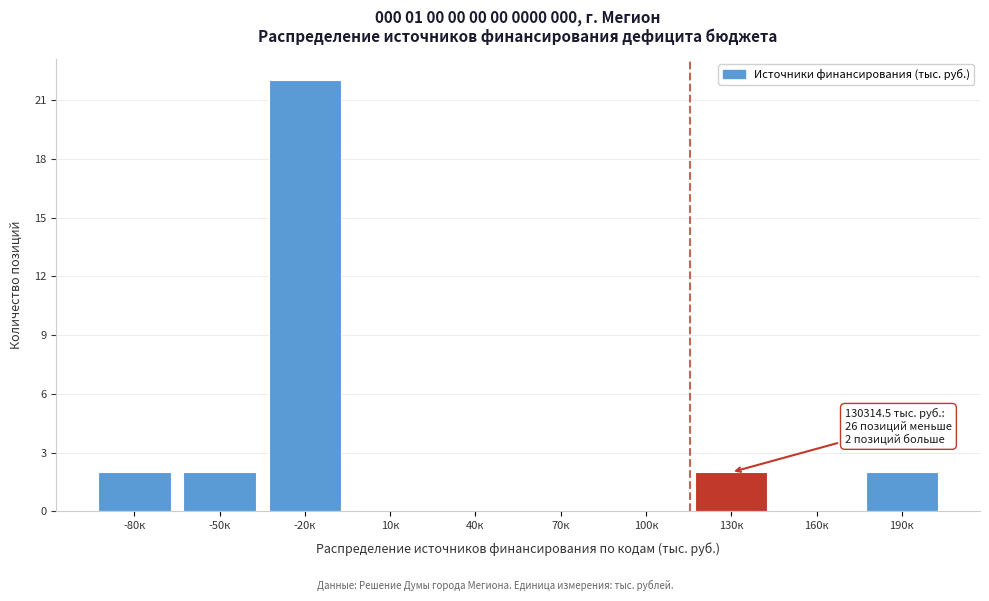

Reading right to left, transcribe all the data shown in this chart.

190к=2	160к=0	130к=2	100к=0	70к=0	40к=0	10к=0	-20к=22	-50к=2	-80к=2